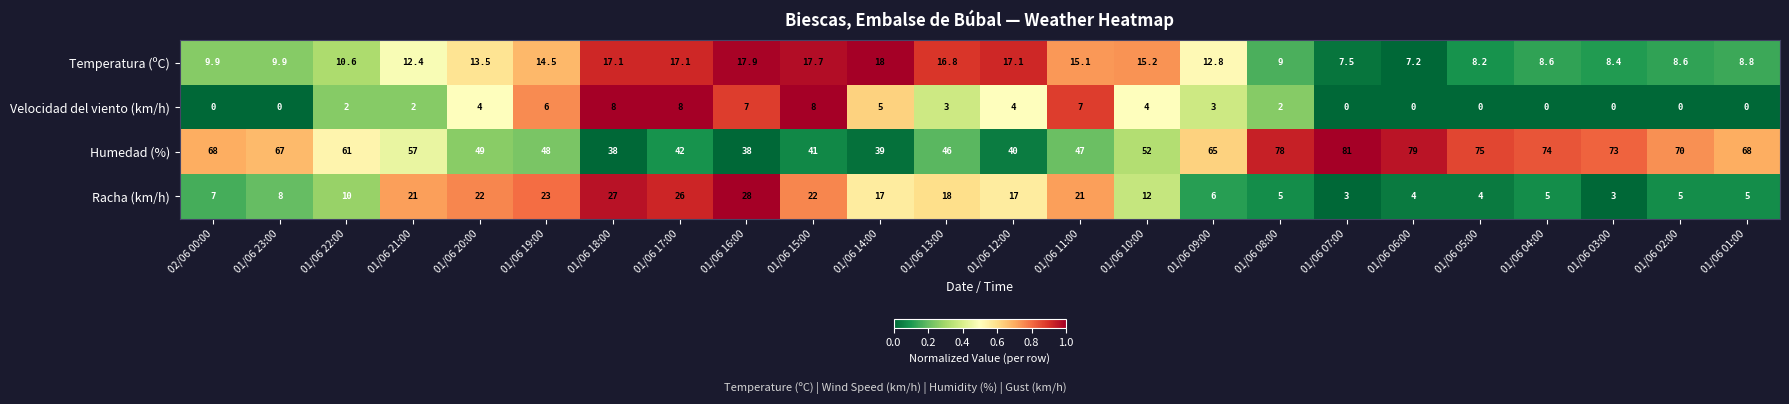

True or false: Racha (km/h) has a value of 6.0 at 01/06 09:00.

True